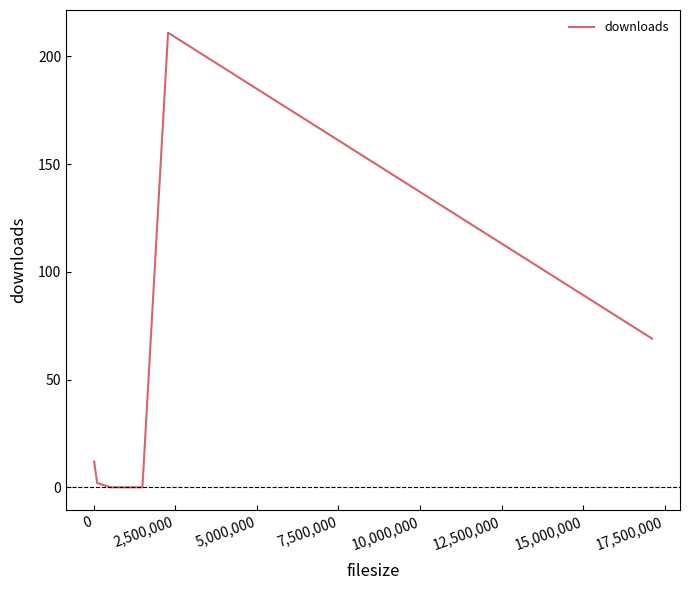

What is the difference between the maximum and minimum values?

211